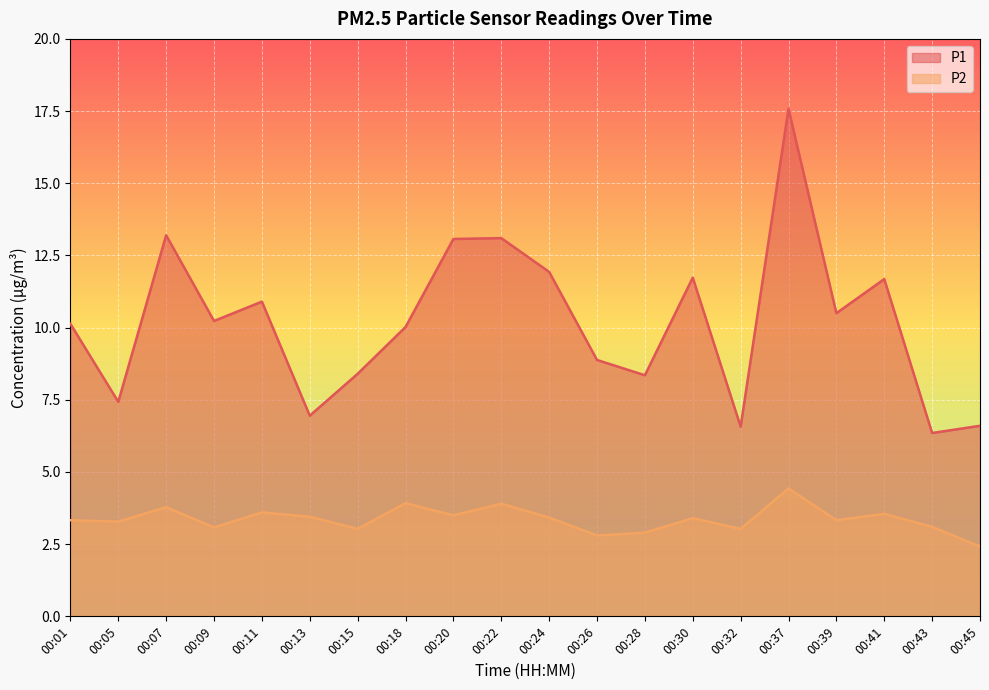

How many interior local valleys does the P2 series have?

7